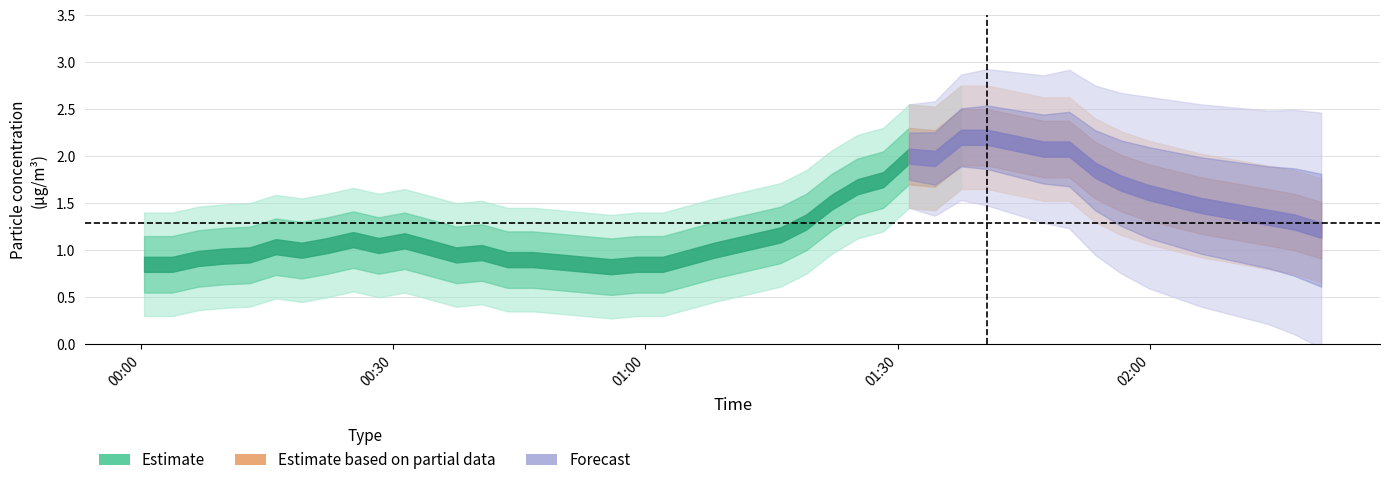

The value of P2 at 20 is 0.8. True or false?

True